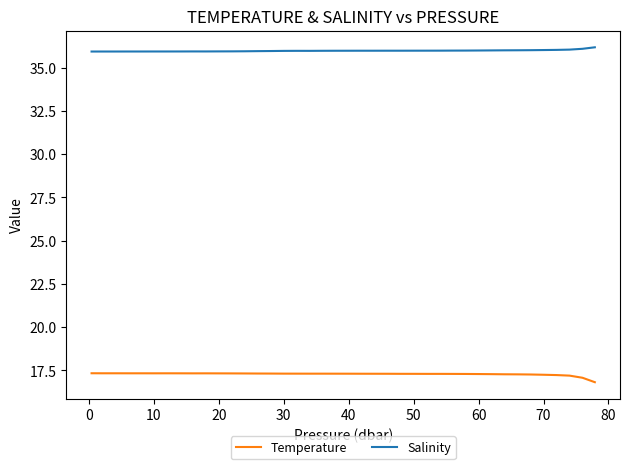

Which series has the largest total across all categories?

Salinity